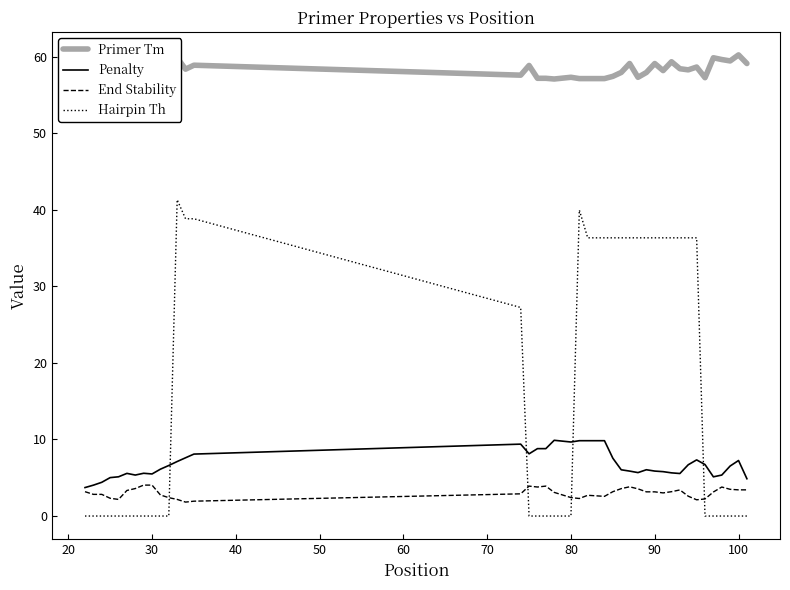

Which series has the widest spread of values?

Hairpin Th